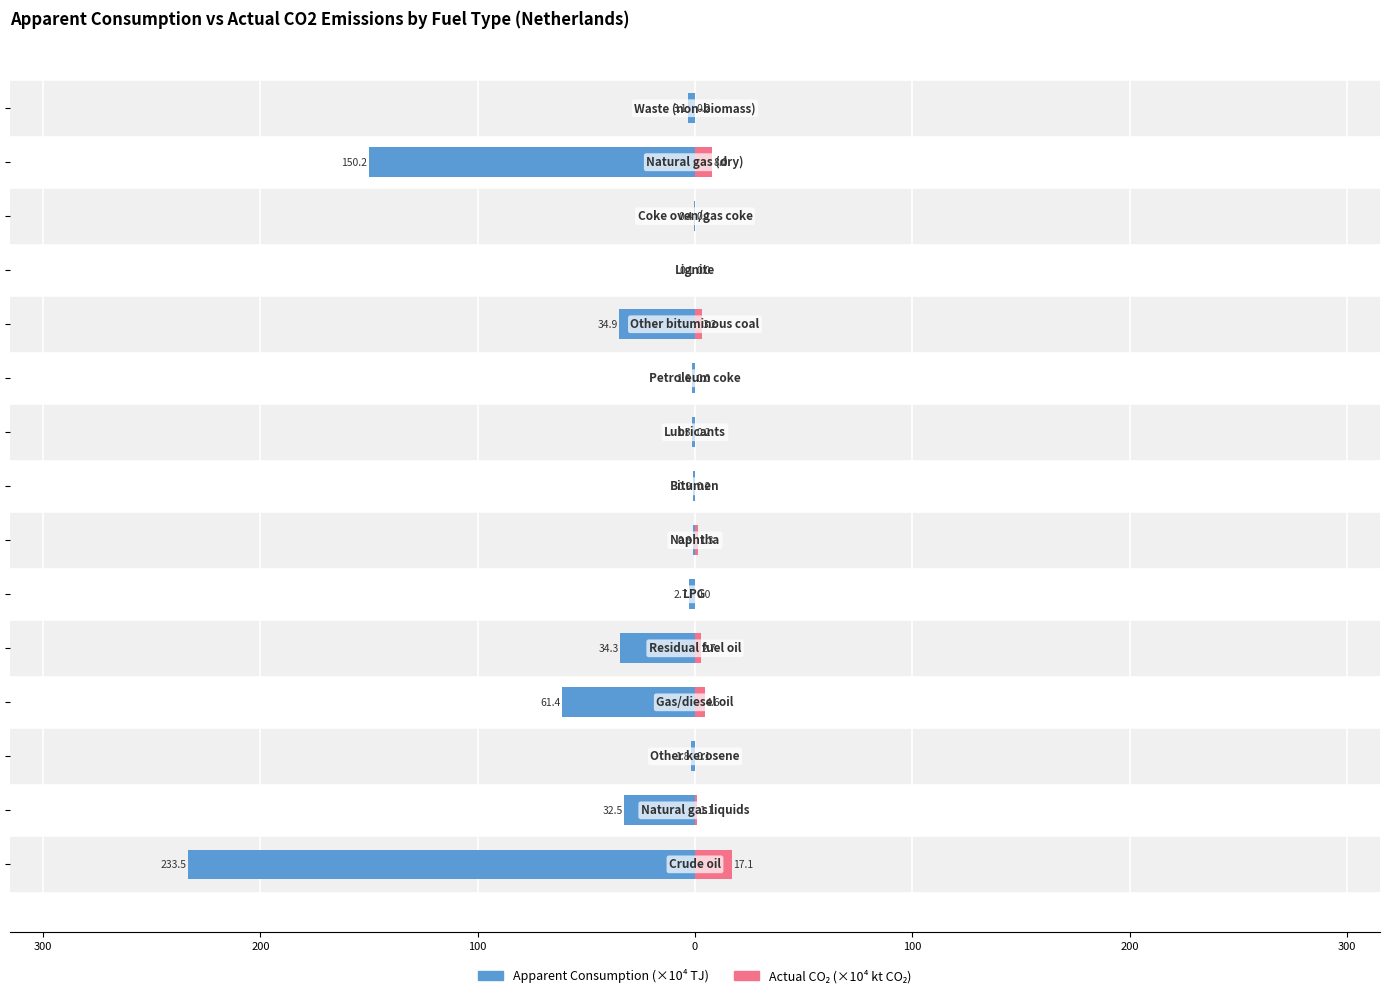

Which series has the largest range (max minus min)?

Apparent Consumption (×10⁴ TJ)